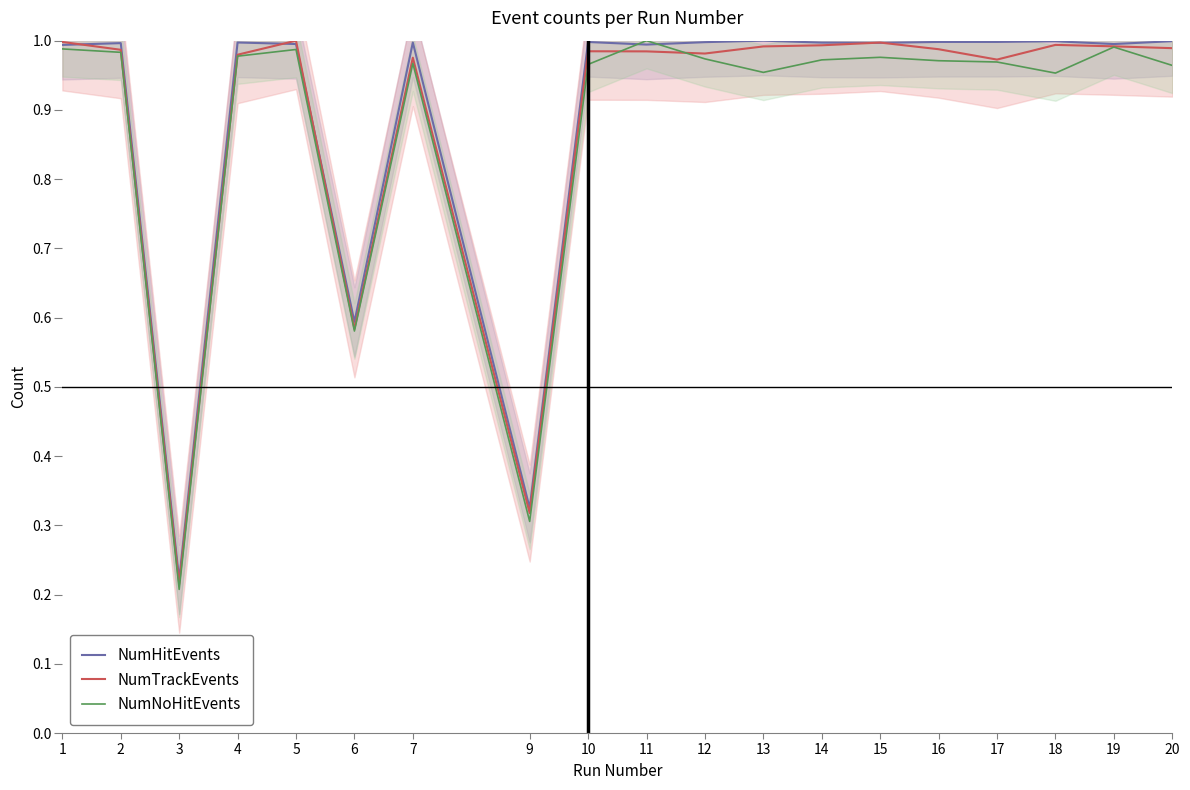

What is the smallest value displayed?

0.2